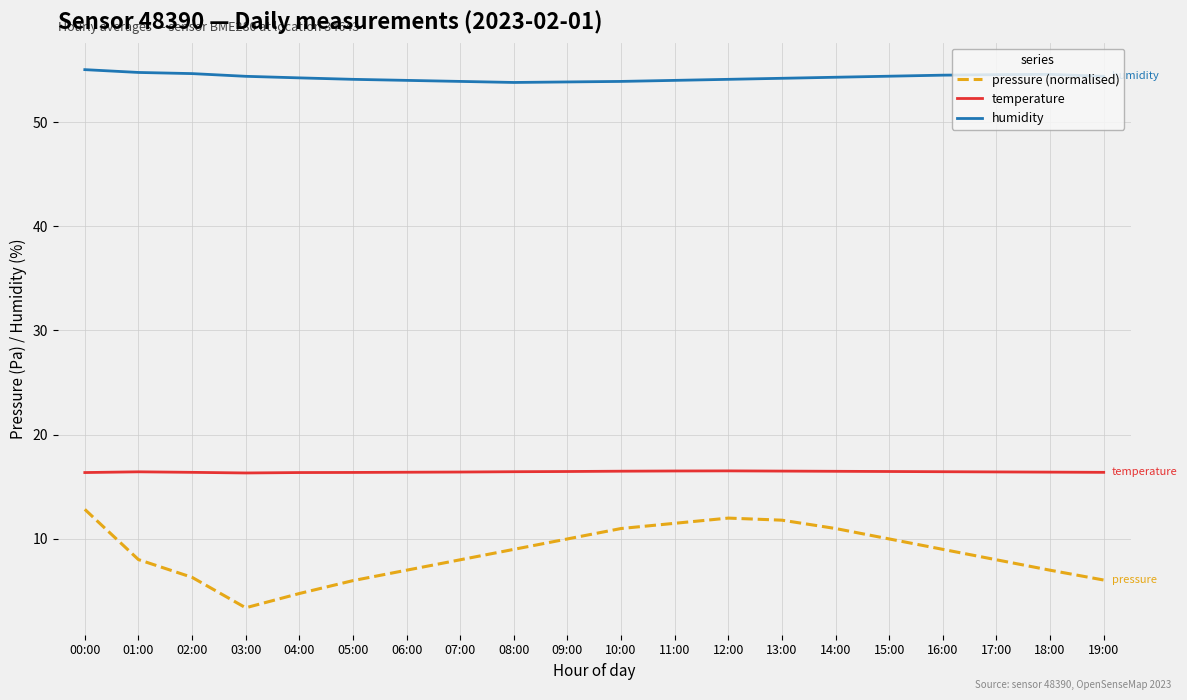

At which label does pressure (normalised) first exceed 9?

00:00